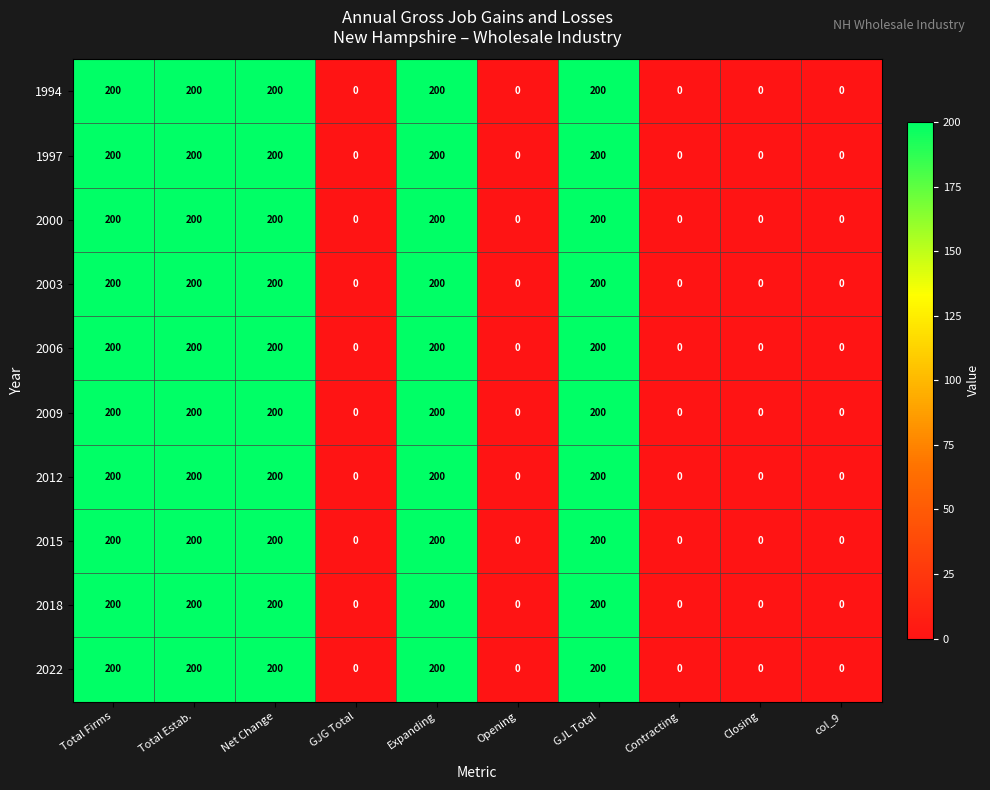

What is the maximum value shown in the chart?

200